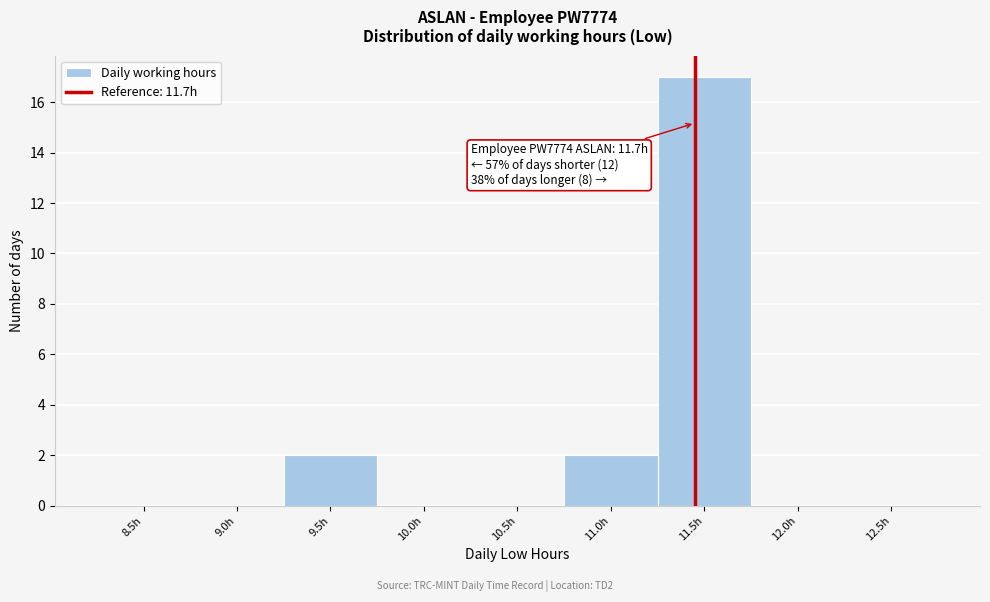

Reading left to right, list all the values displayed in this chart.

8.5h=0	9.0h=0	9.5h=2	10.0h=0	10.5h=0	11.0h=2	11.5h=17	12.0h=0	12.5h=0